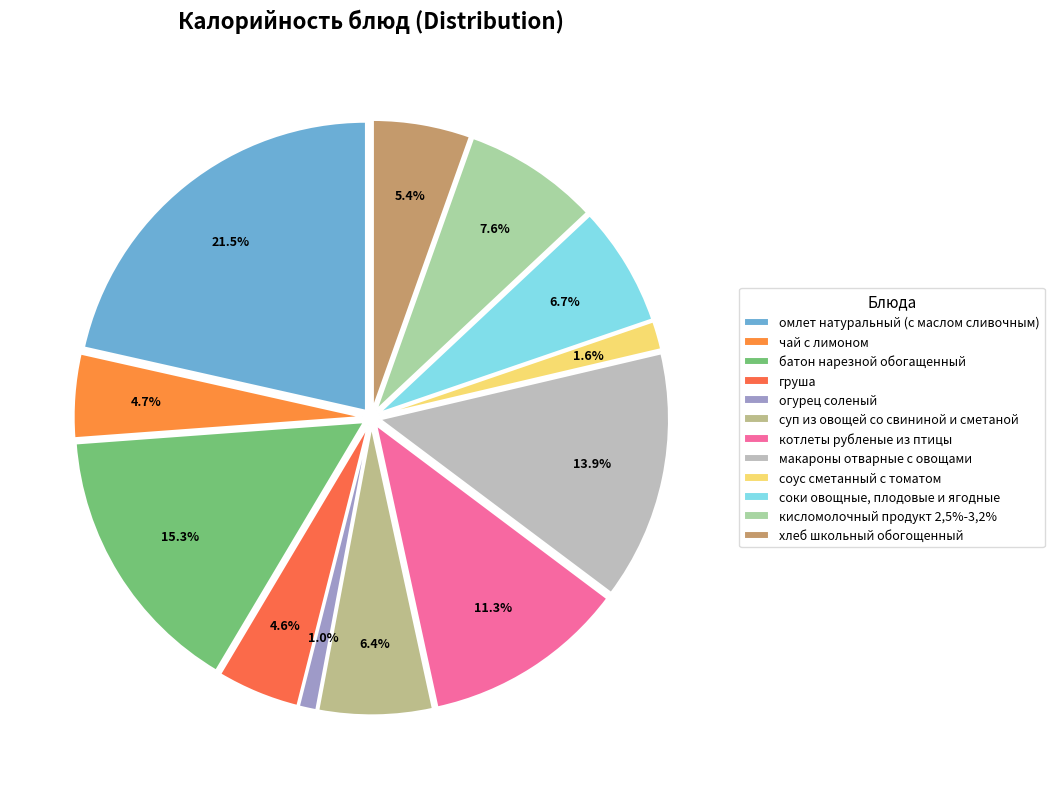

What is the largest slice in the pie chart?

омлет натуральный (с маслом сливочным)